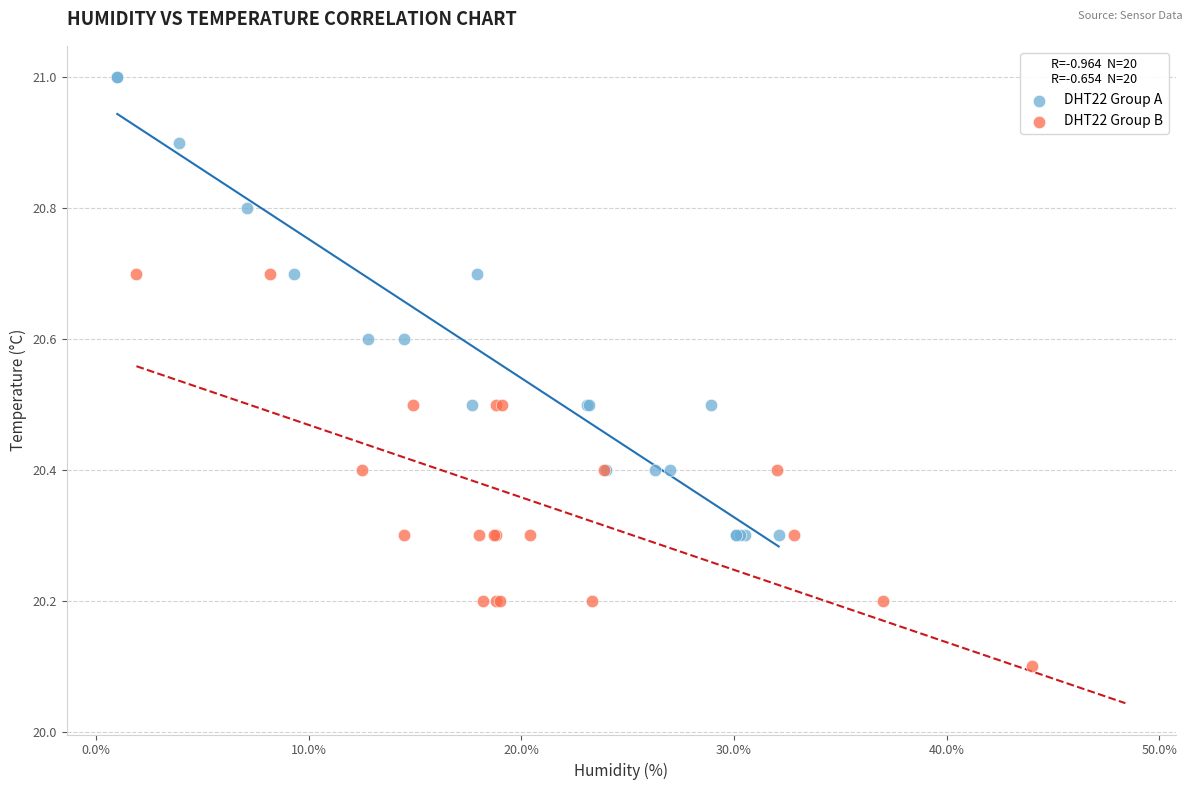

What are all the series names shown in the legend?

DHT22 Group A, DHT22 Group B